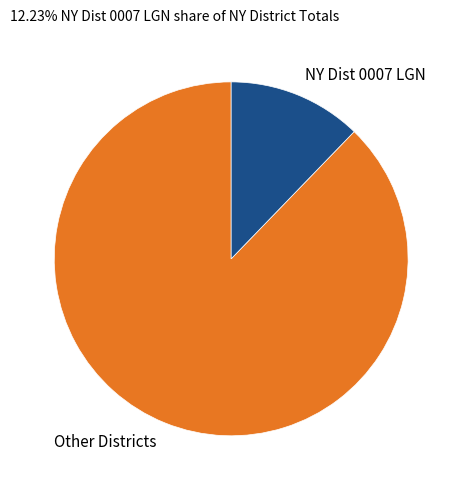

Combined, do NY Dist 0007 LGN and Other Districts account for over 50%?

Yes